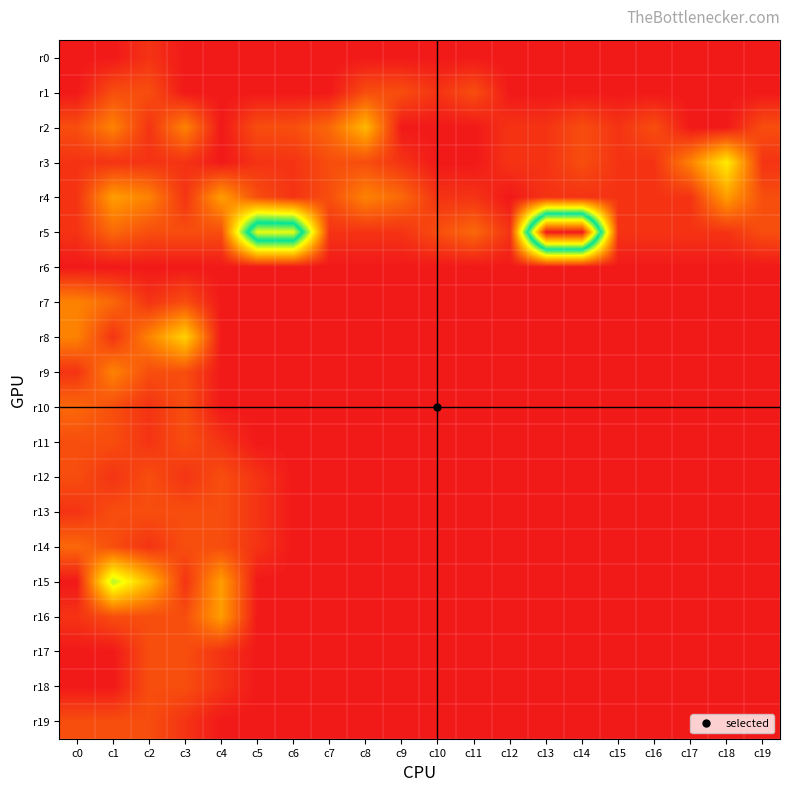

How many distinct data groups are displayed?

20